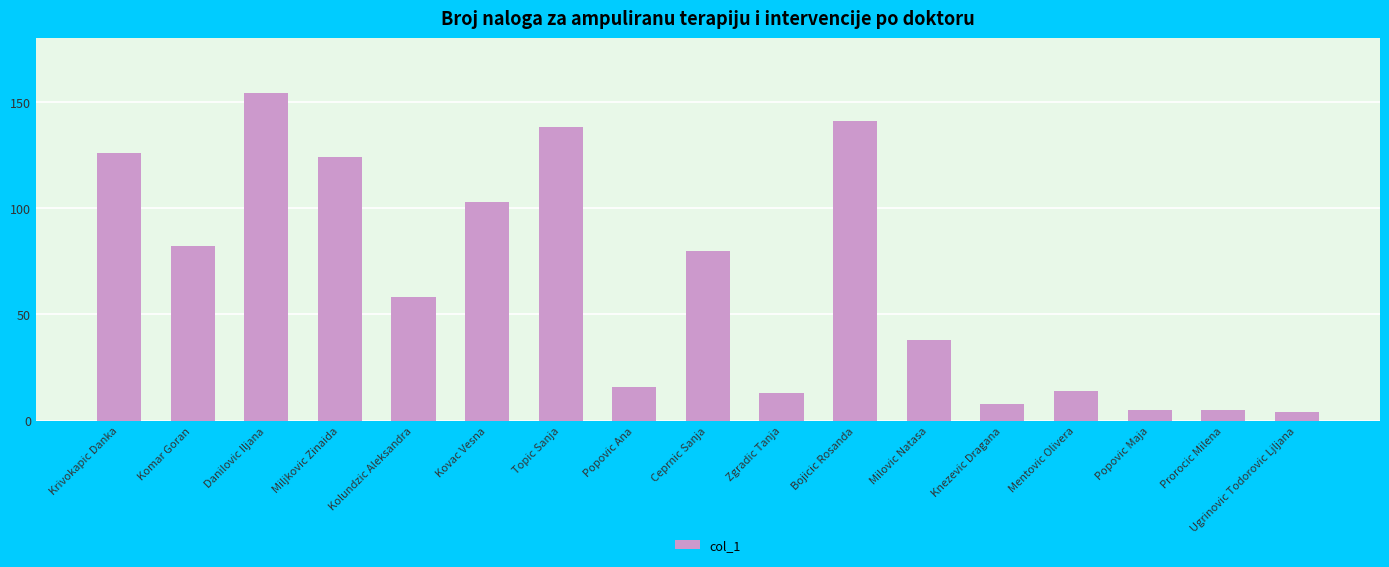

What position from the right is Topic Sanja?

11